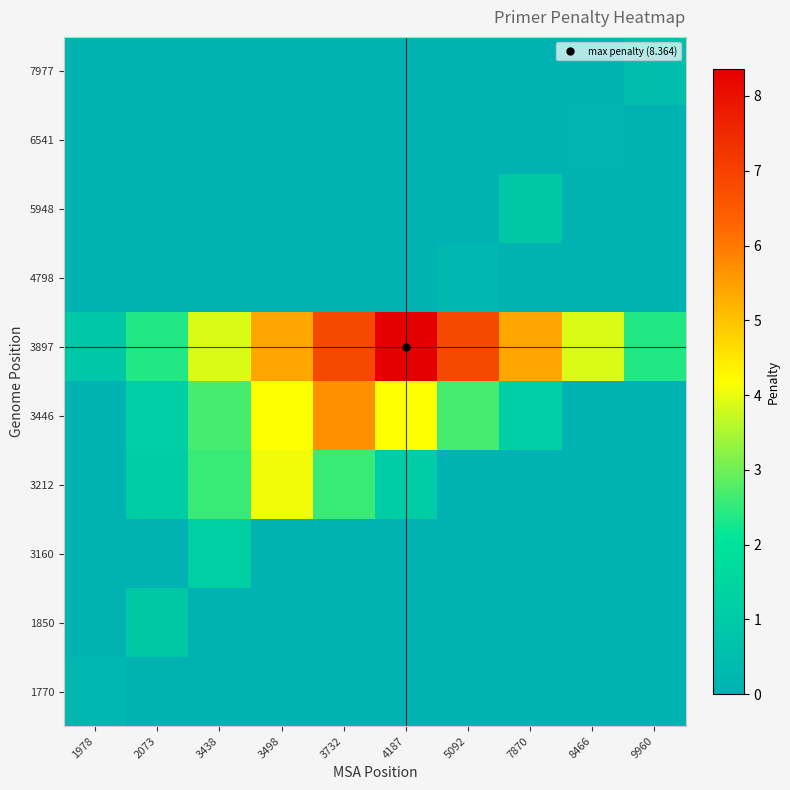

Count the number of data series in this chart.

10